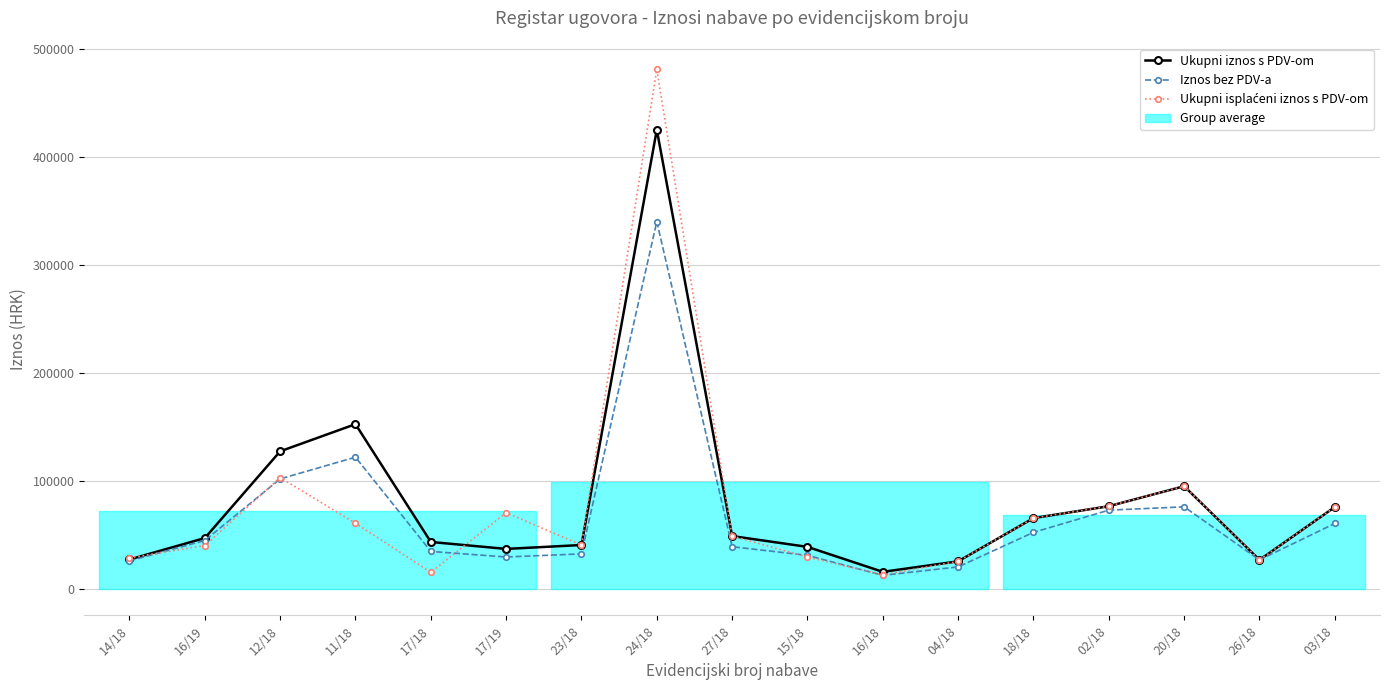

At which category does Ukupni iznos s PDV-om reach its first local valley?

17/19